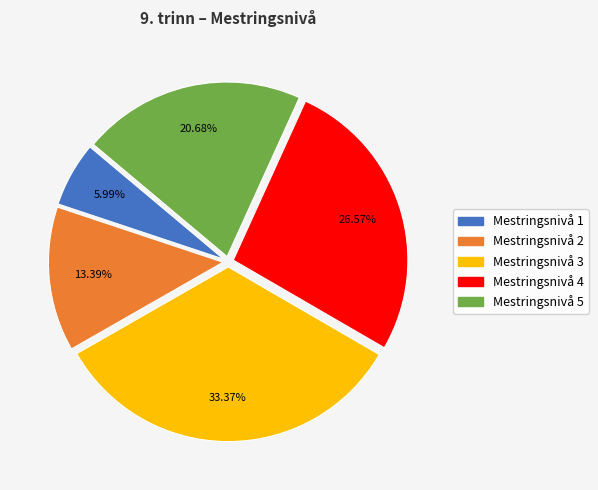

True or false: Mestringsnivå 3 accounts for 33% of the total.

True